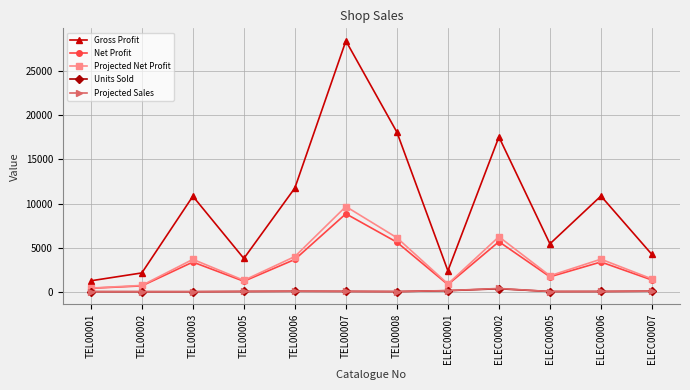

At which category does Net Profit reach its first local peak?

TEL00003